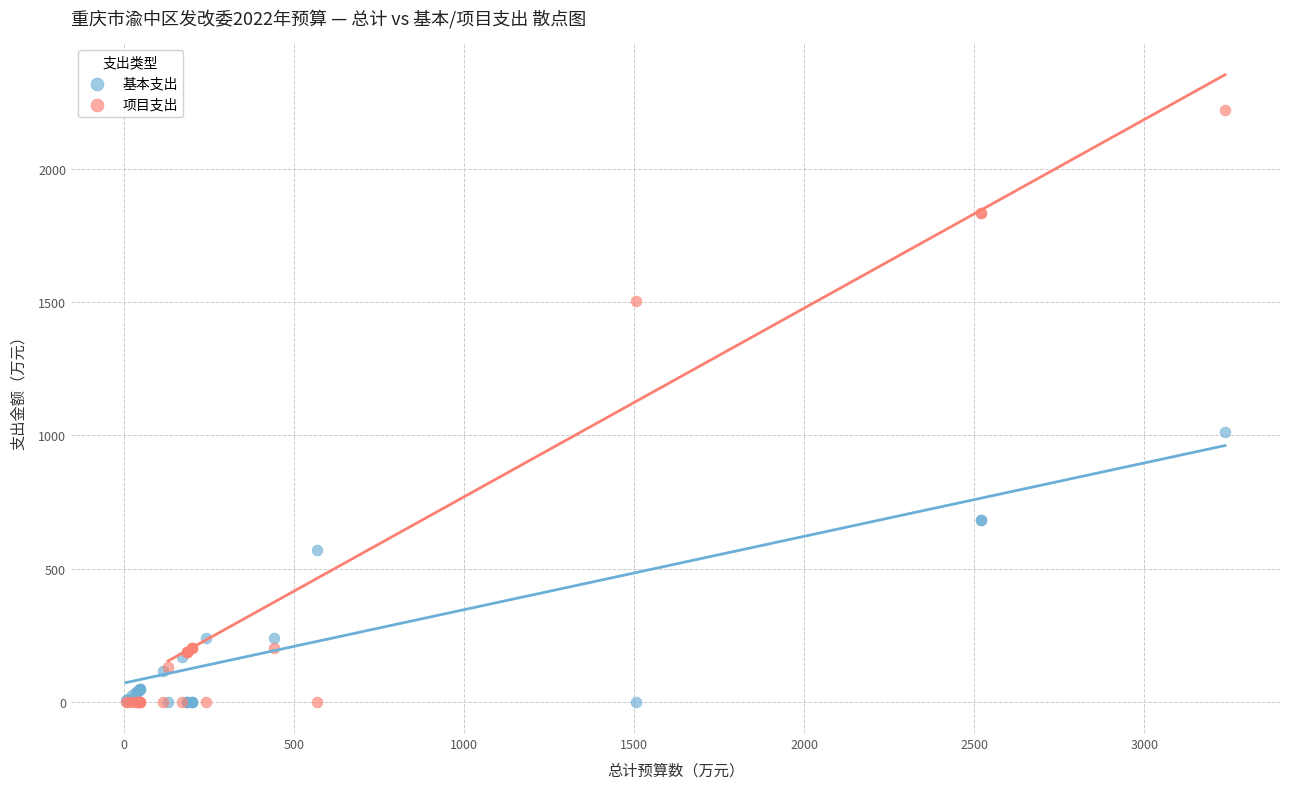

In the 项目支出 series, what Y value is closest to 1111?

1505.0